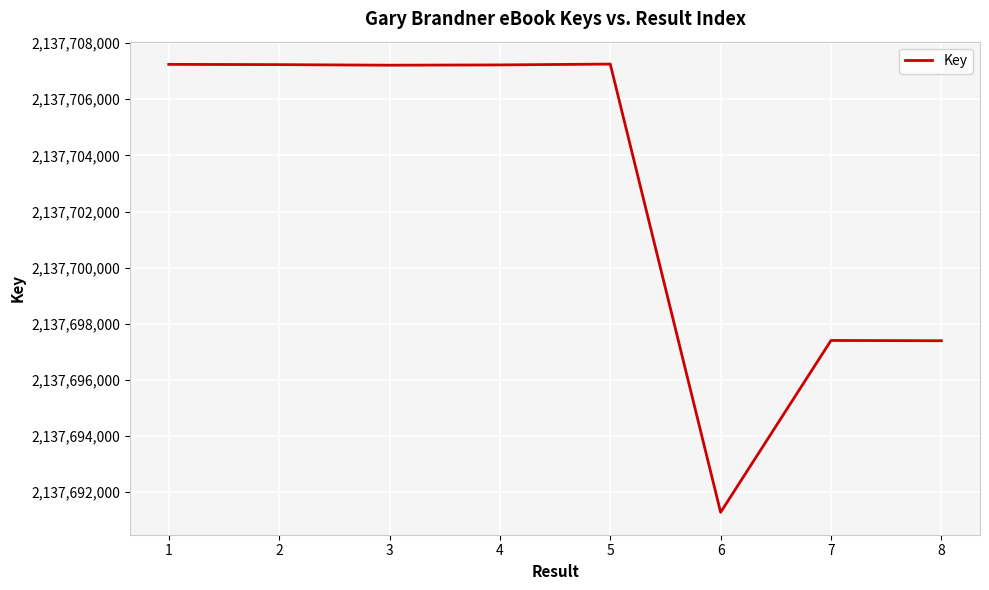

What is the ratio of the value at 7 to the value at 2?

1.0